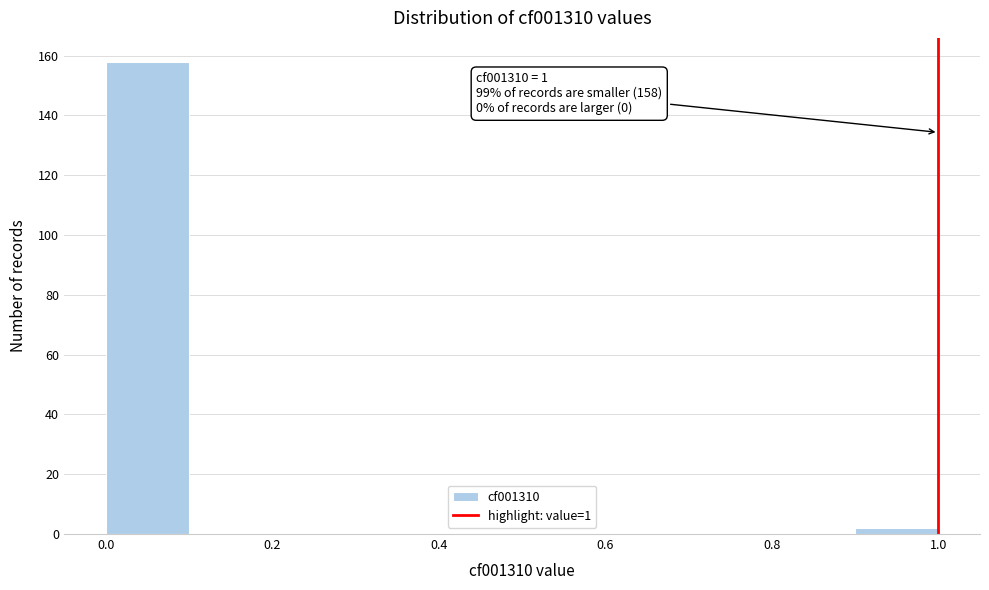

Over which range of the x-axis is the bar tallest?

0.0 to 0.1